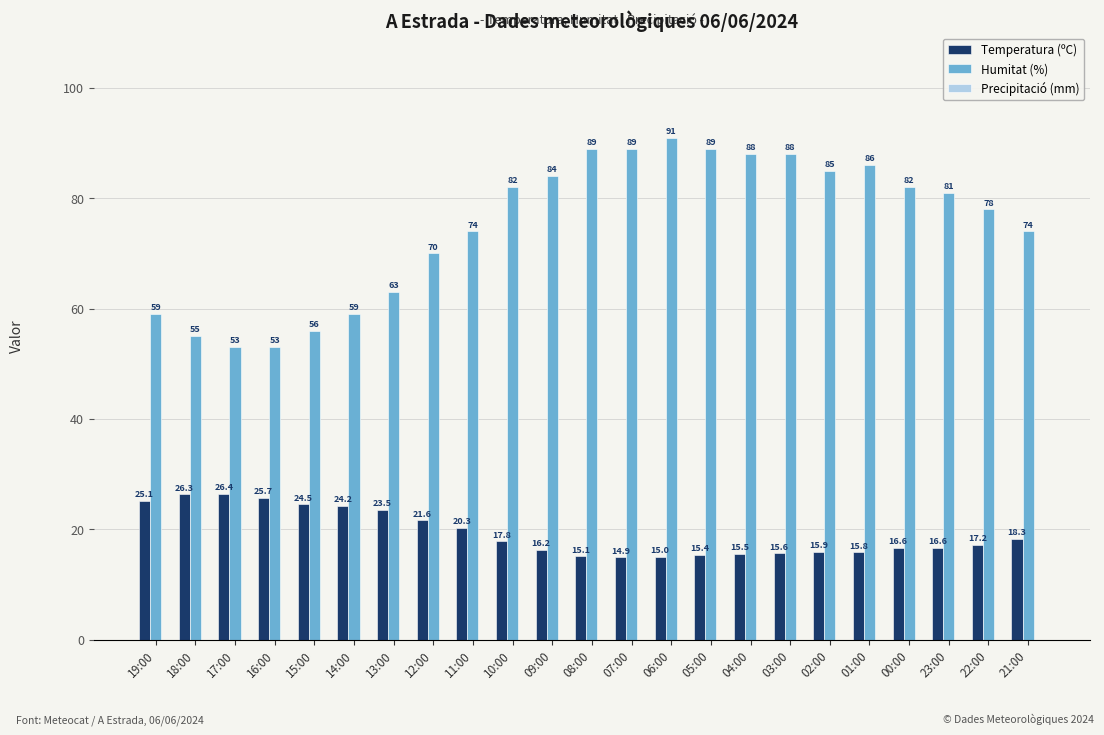

Between 09:00 and 07:00, which series saw the biggest shift?

Humitat (%)